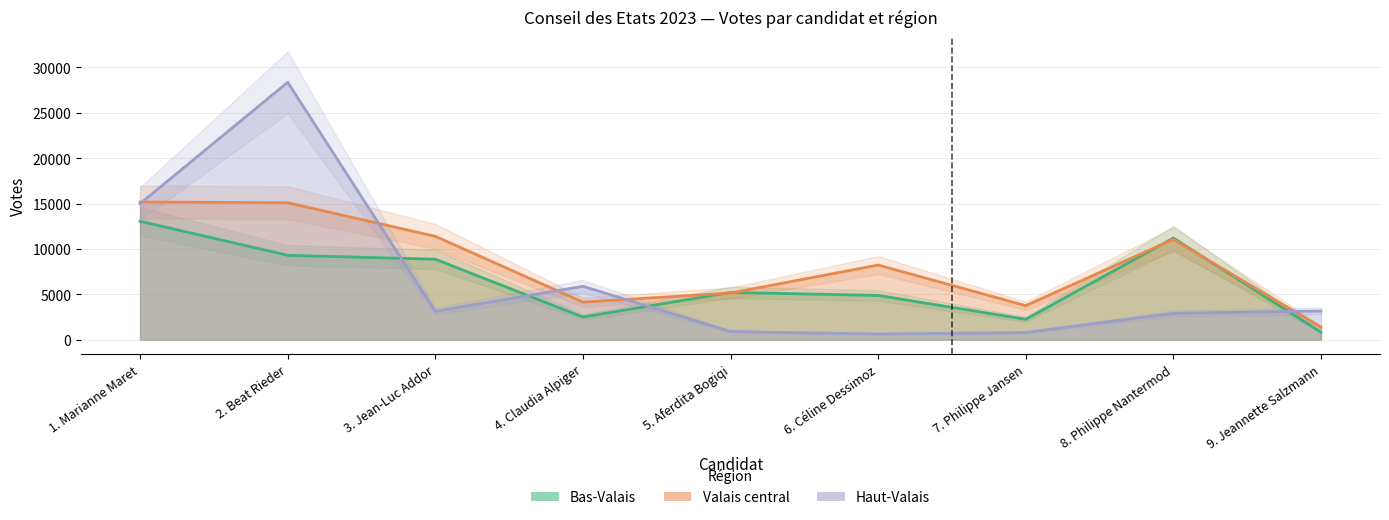

Reading left to right, extract all data points from this chart.

Bas-Valais: 1. Marianne Maret=13046	2. Beat Rieder=9296	3. Jean-Luc Addor=8859	4. Claudia Alpiger=2489	5. Aferdita Bogiqi=5204	6. Céline Dessimoz=4869	7. Philippe Jansen=2238	8. Philippe Nantermod=11197	9. Jeannette Salzmann=817
Valais central: 1. Marianne Maret=15169	2. Beat Rieder=15087	3. Jean-Luc Addor=11388	4. Claudia Alpiger=4133	5. Aferdita Bogiqi=5135	6. Céline Dessimoz=8221	7. Philippe Jansen=3743	8. Philippe Nantermod=11053	9. Jeannette Salzmann=1374
Haut-Valais: 1. Marianne Maret=14989	2. Beat Rieder=28365	3. Jean-Luc Addor=3124	4. Claudia Alpiger=5875	5. Aferdita Bogiqi=896	6. Céline Dessimoz=614	7. Philippe Jansen=789	8. Philippe Nantermod=2895	9. Jeannette Salzmann=3158